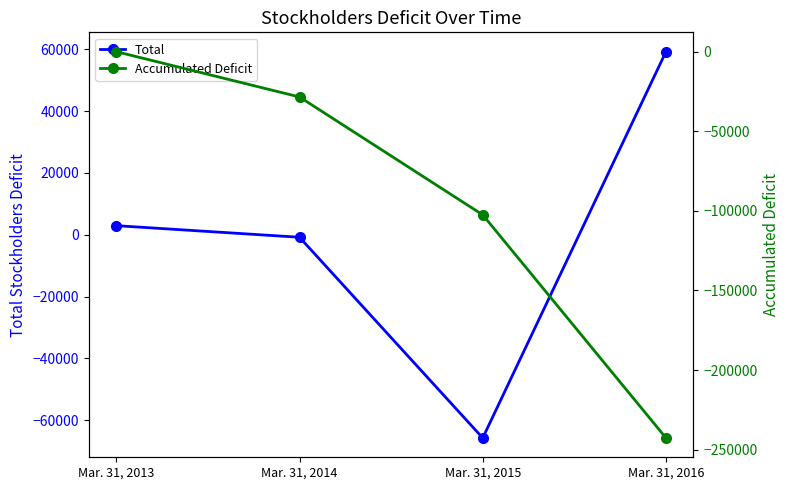

What is the sum of all Total values?

-4453